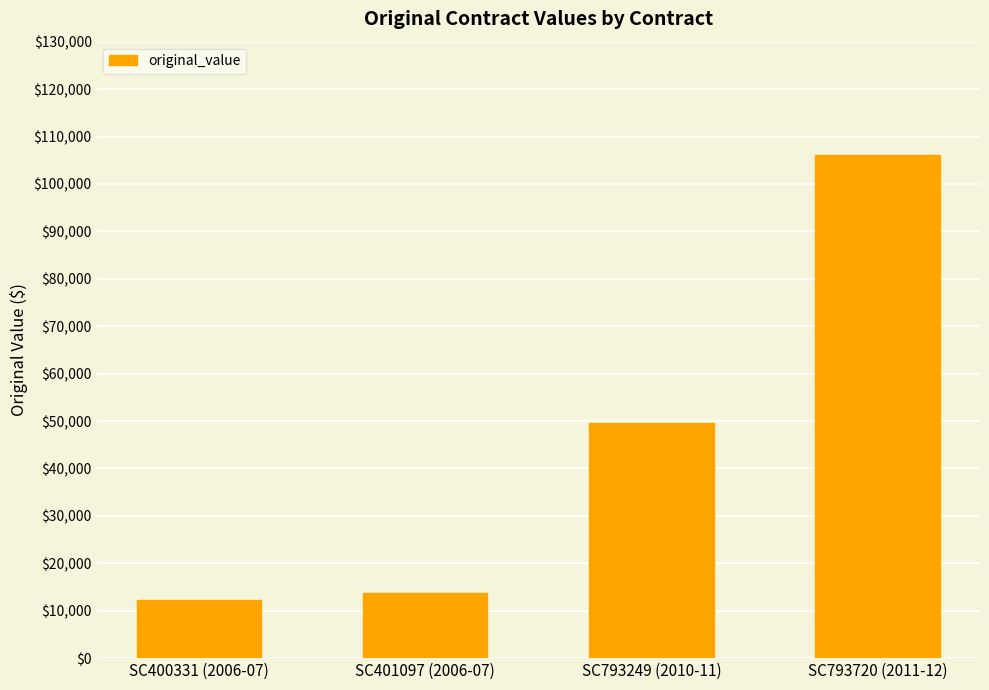

What is the label of the 2nd bar from the left?

SC401097 (2006-07)